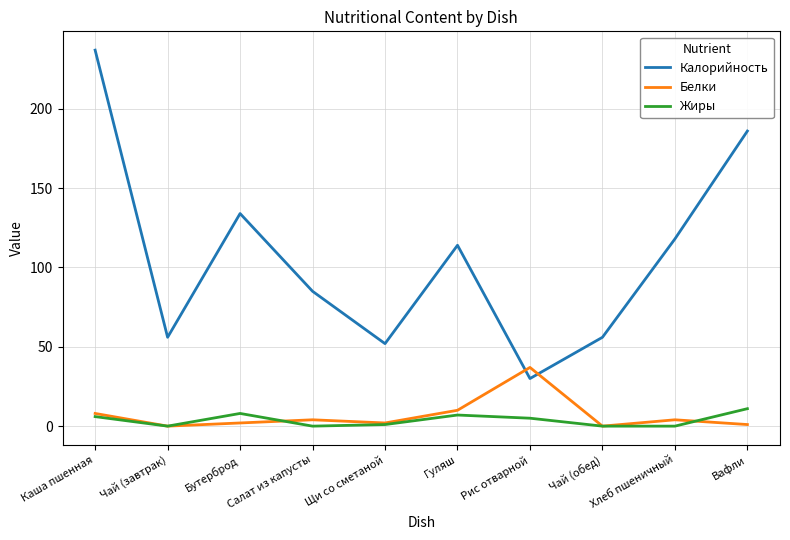

What is the sum of the Калорийность values at Чай (завтрак) and Щи со сметаной?

108